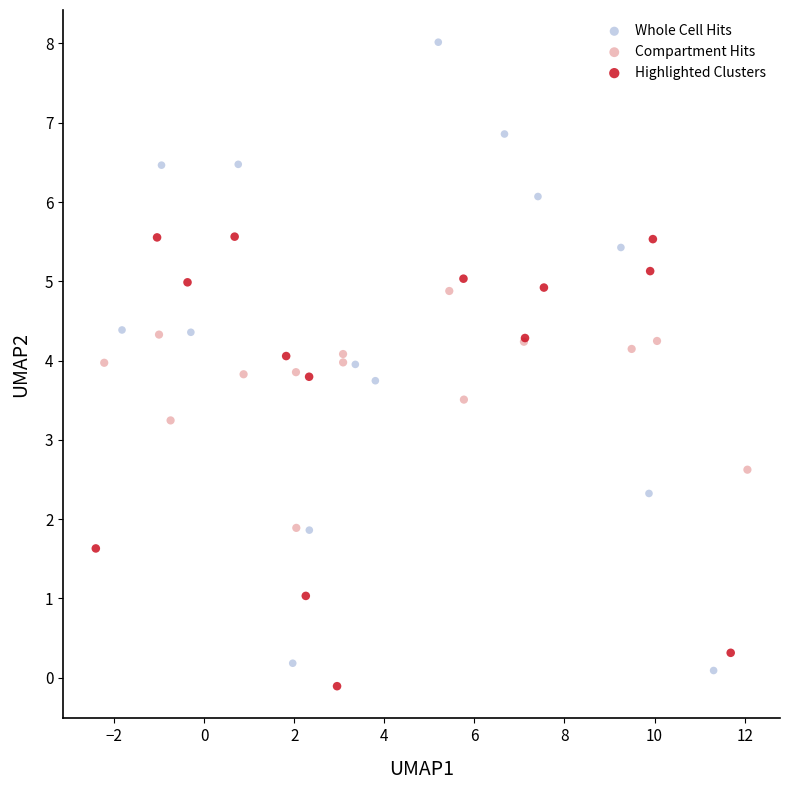

Which series has the largest Y range (max minus min)?

Whole Cell Hits